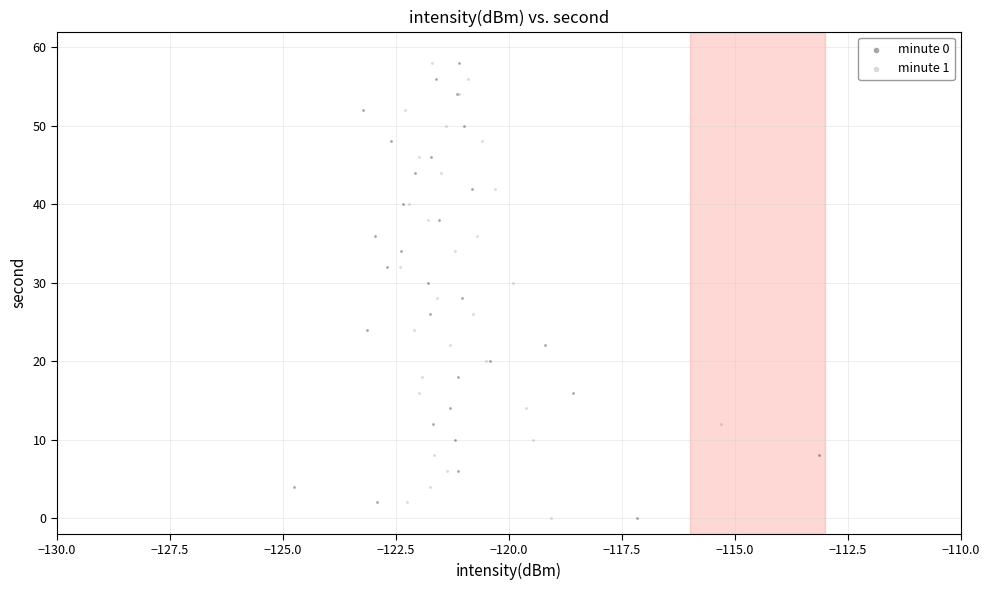

What are all the series names shown in the legend?

minute 0, minute 1